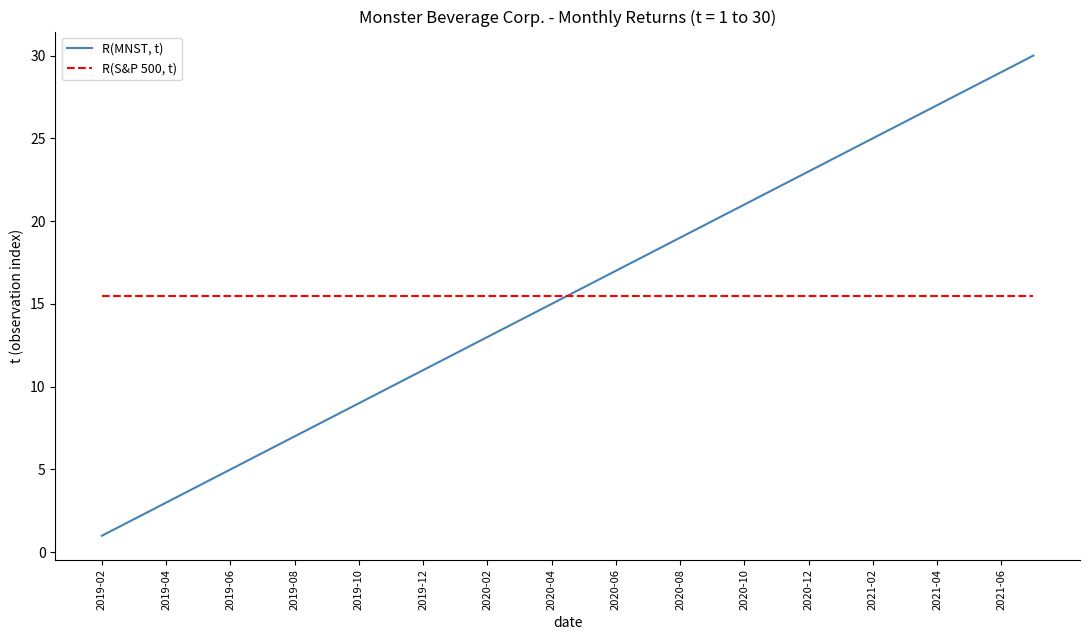

Rank the series by their maximum value, from lowest to highest.

R(S&P 500, t), R(MNST, t)